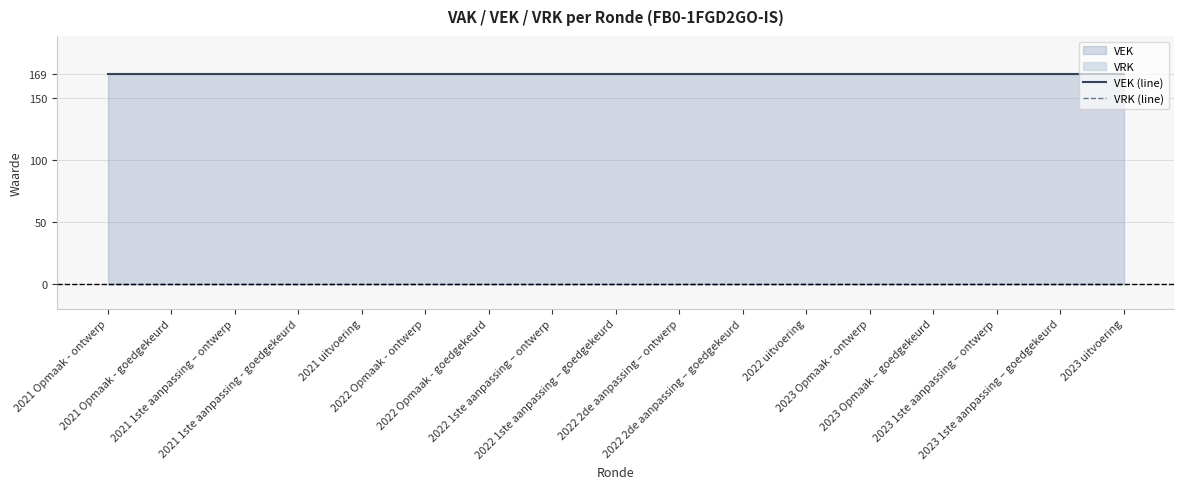

The VEK (line) series shows 169 at 2022 uitvoering. True or false?

True